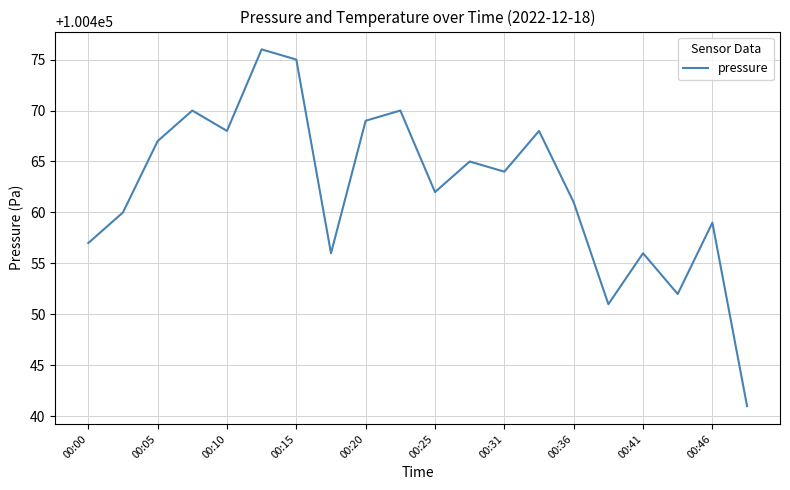

What is the smallest value displayed?

100441